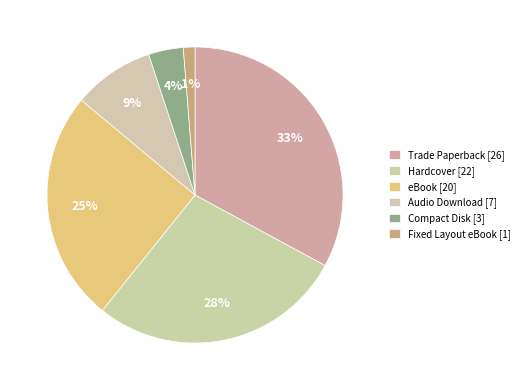

To the nearest percent, what is the difference between the Compact Disk and eBook slice percentages?

22%